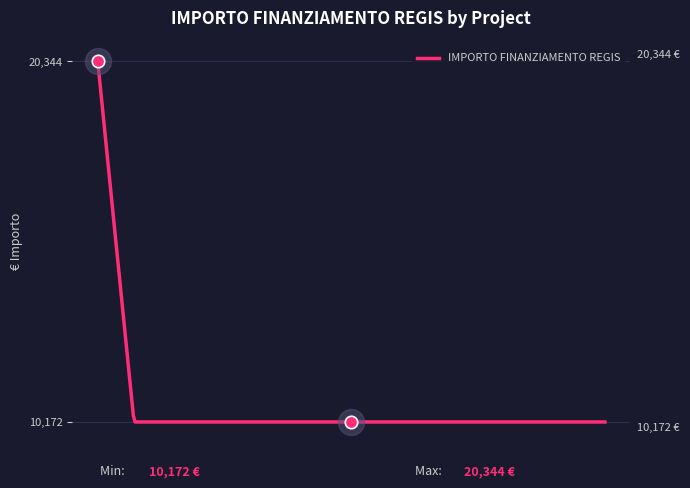

What is the ratio of the value at 1.3.1 to the value at 1.3.1?

1.0